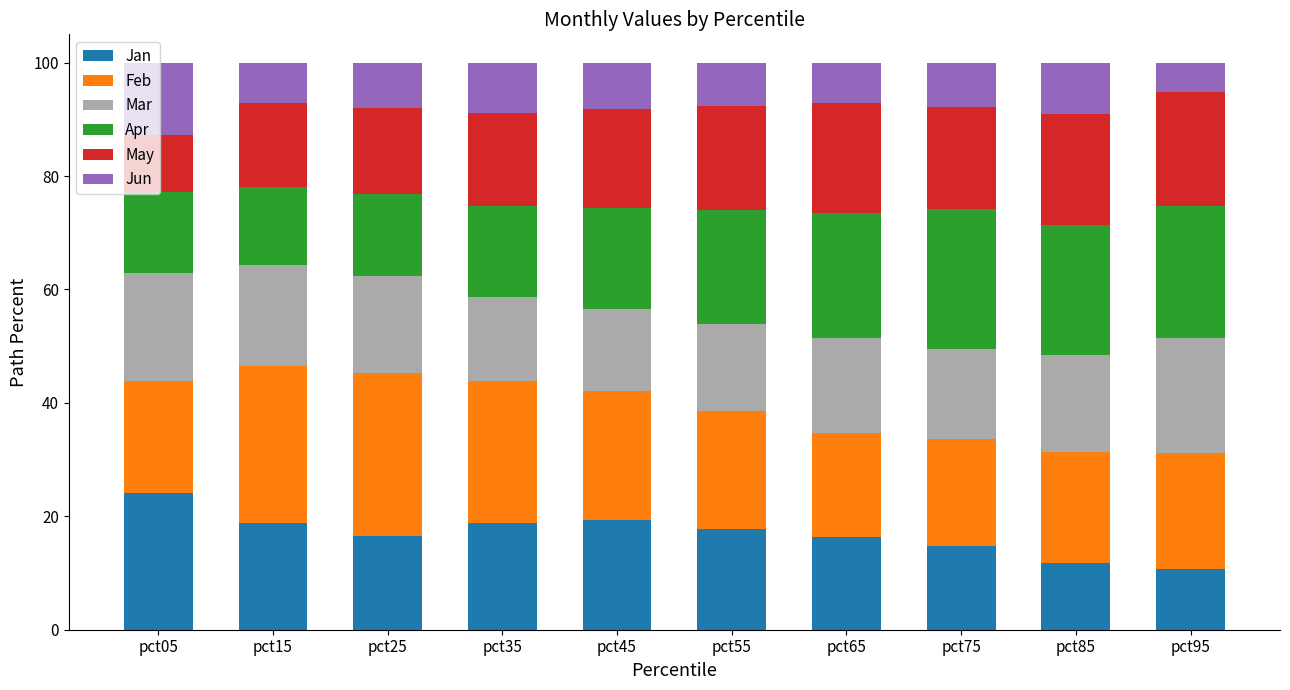

What is the total value across all series at pct35?

100.0